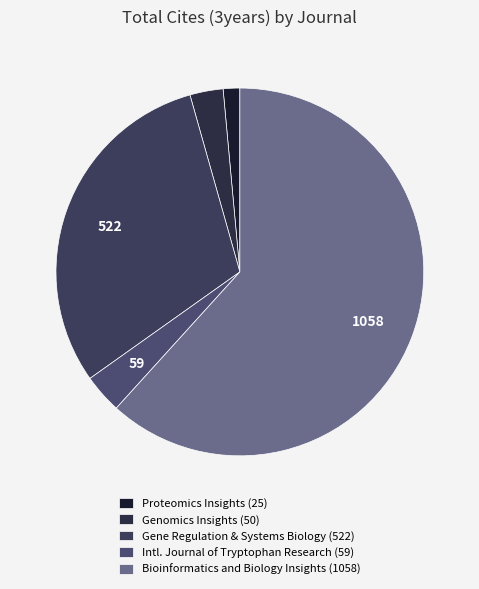

Does any single category account for the majority?

Yes